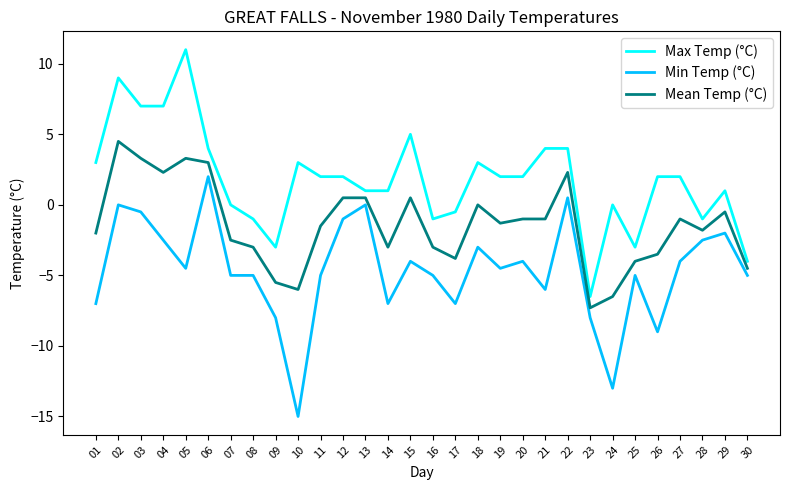

Rank the series at 21 from highest to lowest value.

Max Temp (°C), Mean Temp (°C), Min Temp (°C)